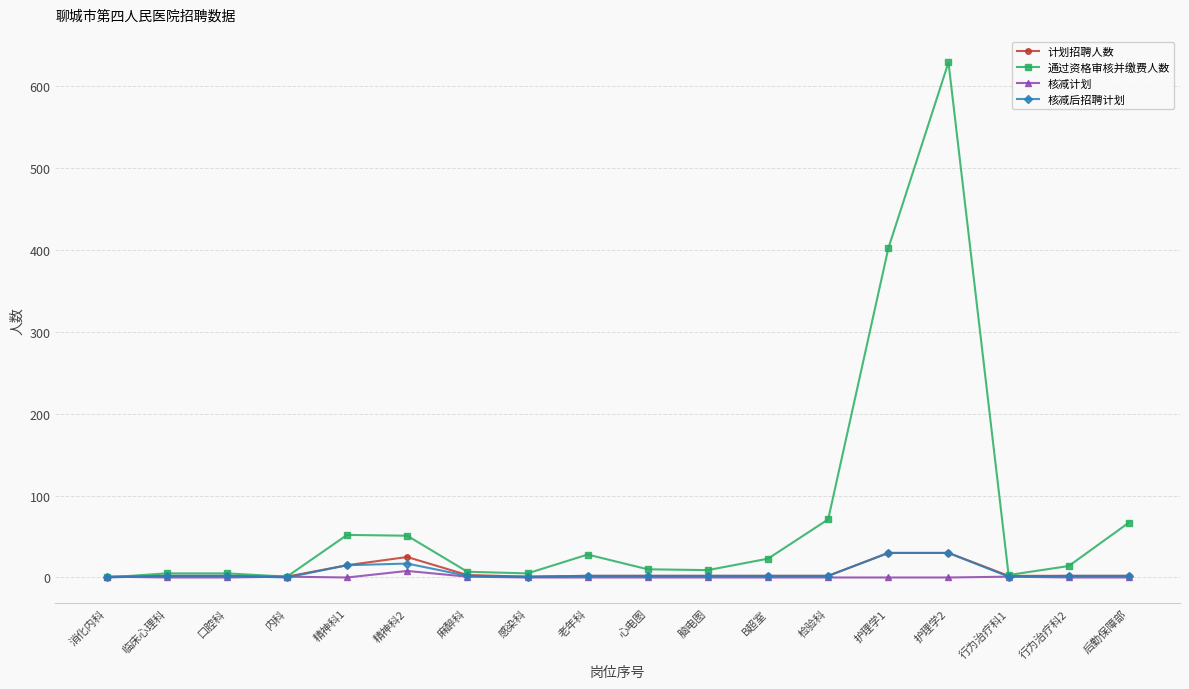

Where is 通过资格审核并缴费人数 nearest to the value 314?

护理学1